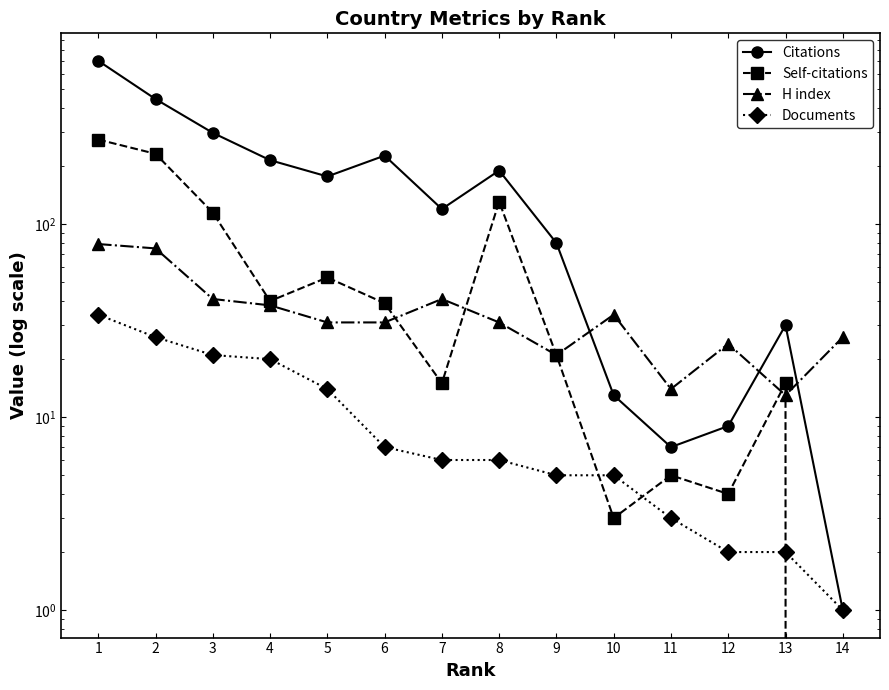

True or false: H index and Self-citations cross at least once.

True